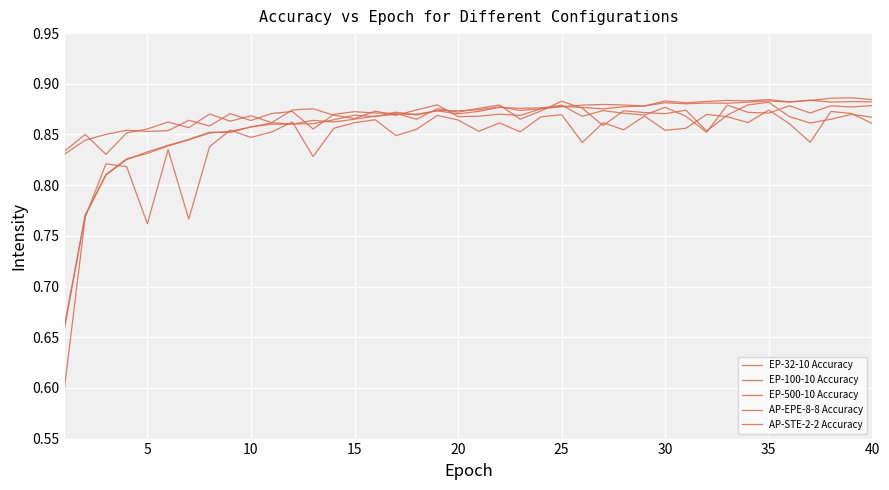

Between which two adjacent categories do AP-EPE-8-8 Accuracy and AP-STE-2-2 Accuracy first intersect?

5 and 10